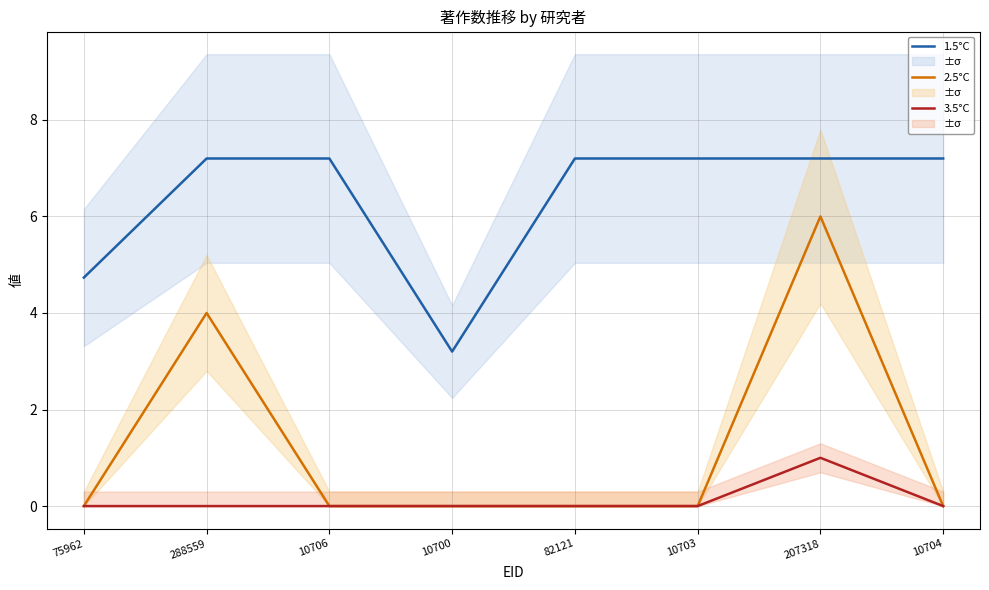

At which category does 3.5°C reach its first local peak?

207318